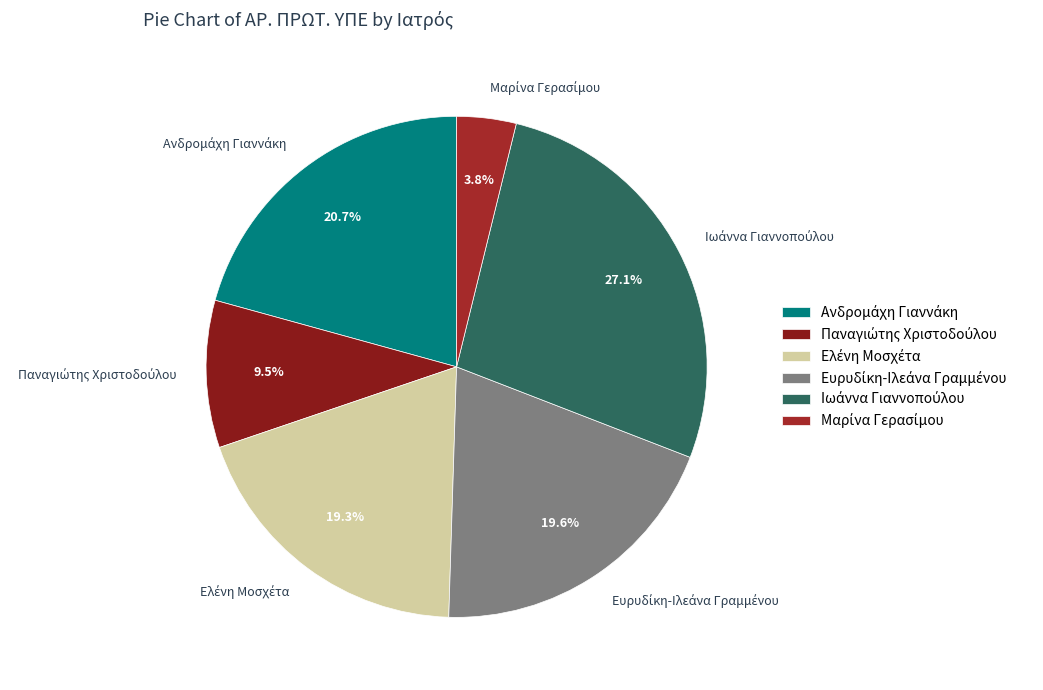

Is there a majority slice in this chart?

No